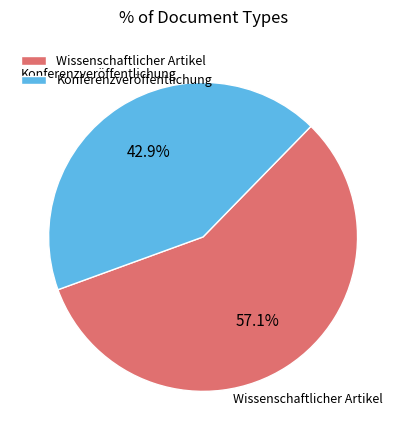

To the nearest percent, what is the difference between the Wissenschaftlicher Artikel and Konferenzveröffentlichung slice percentages?

14%